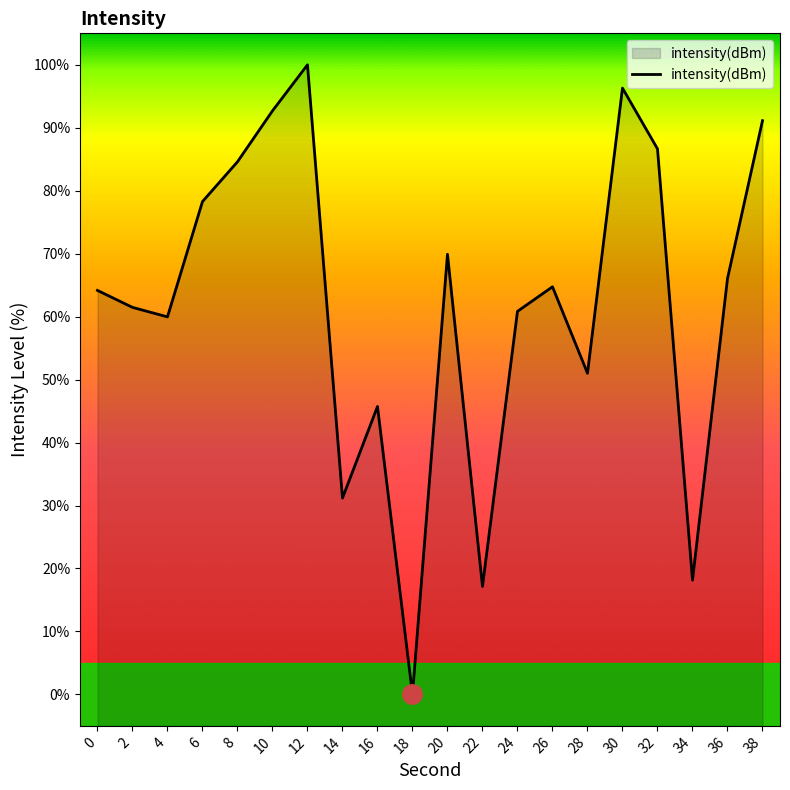

The value at 36 is 104.2. True or false?

False